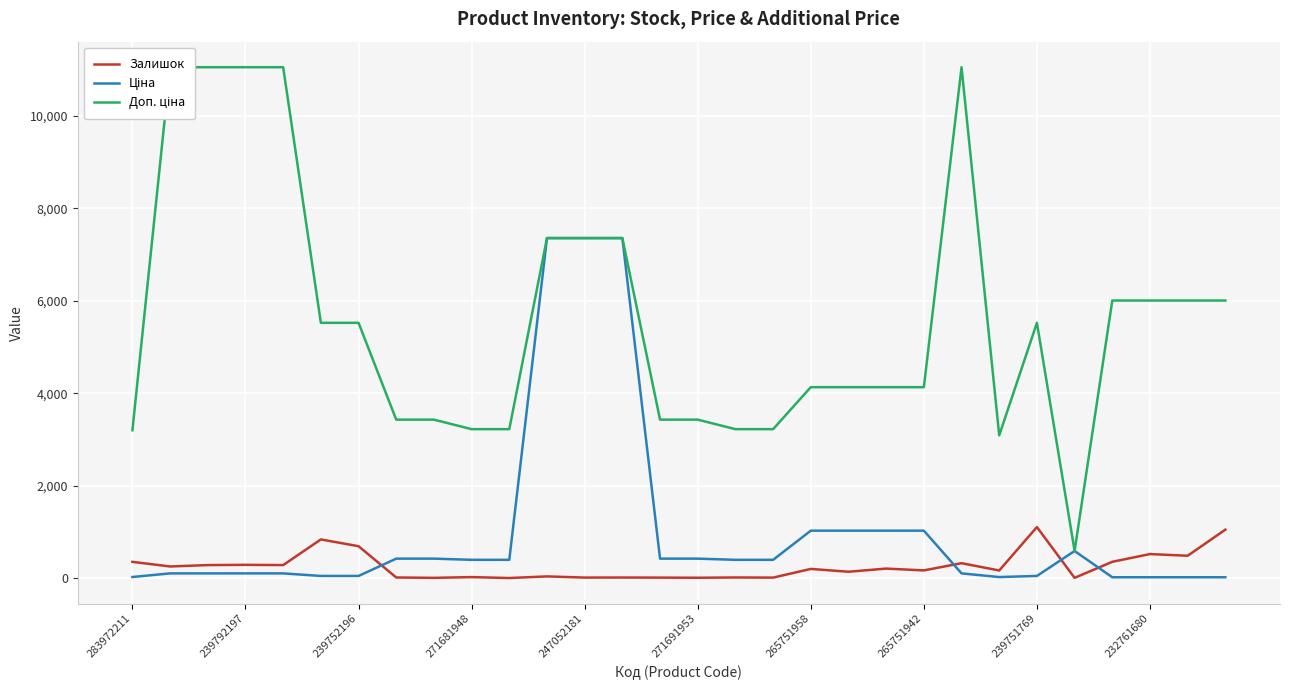

What is the highest value of the Залишок series?

1112.0